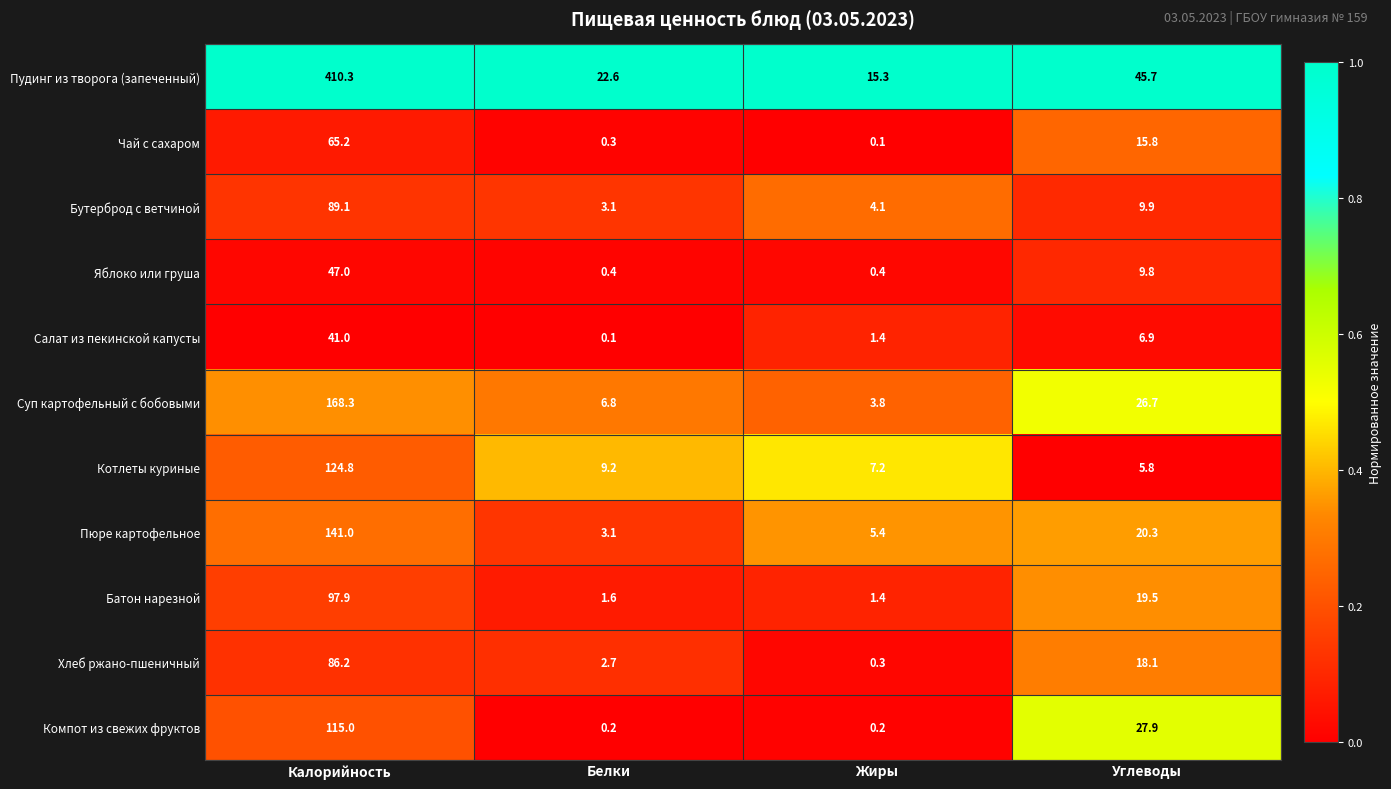

Which label corresponds to the largest value in the chart?

Калорийность